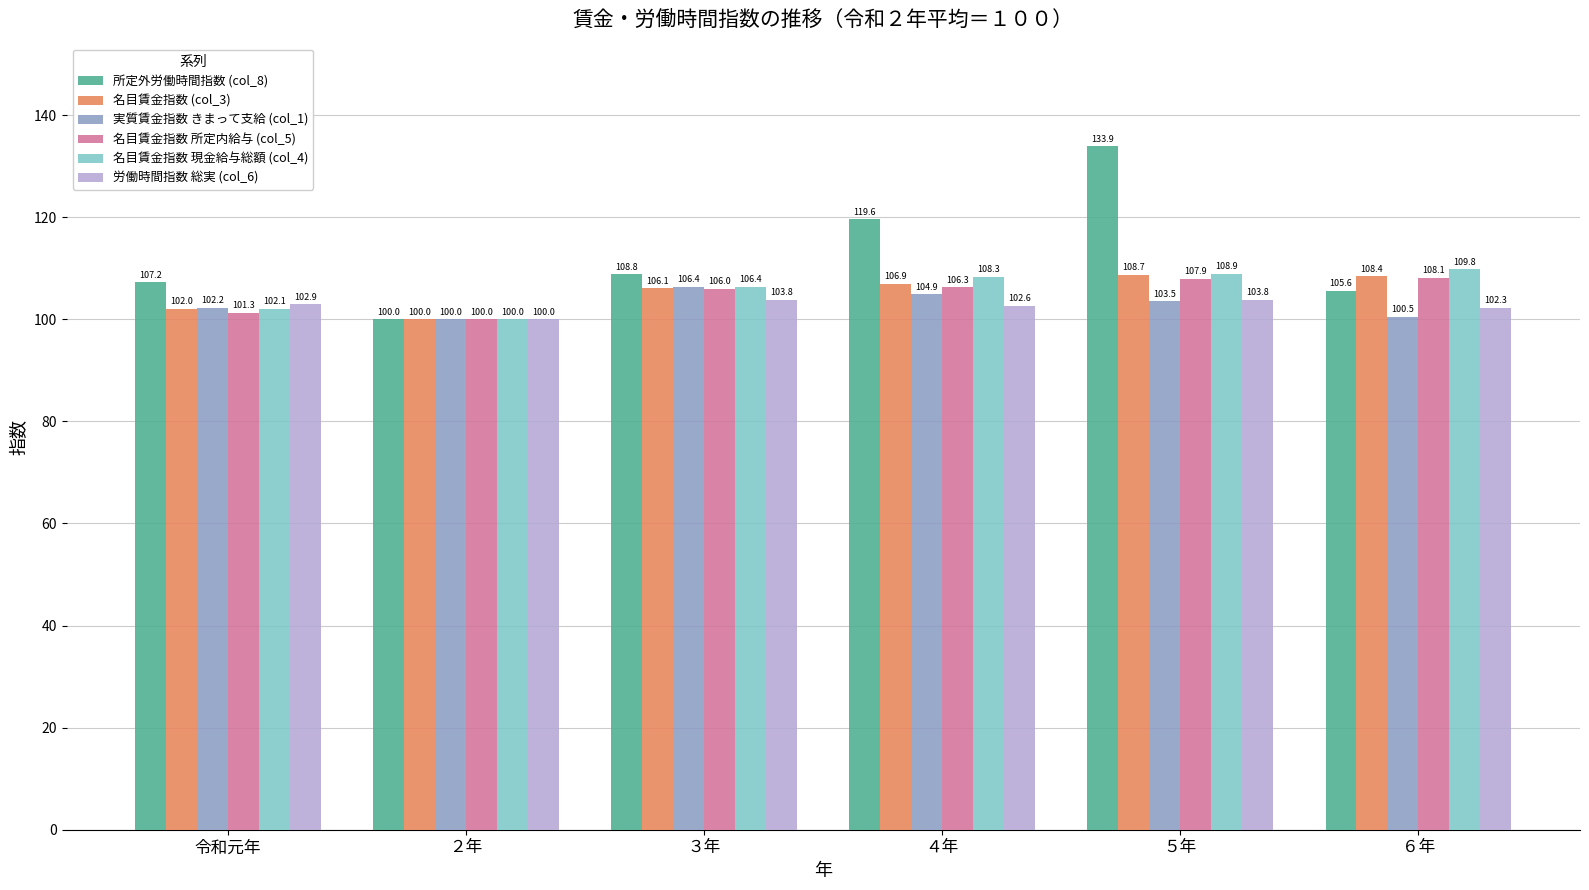

How many data points in 所定外労働時間指数 (col_8) are less than 108?

3